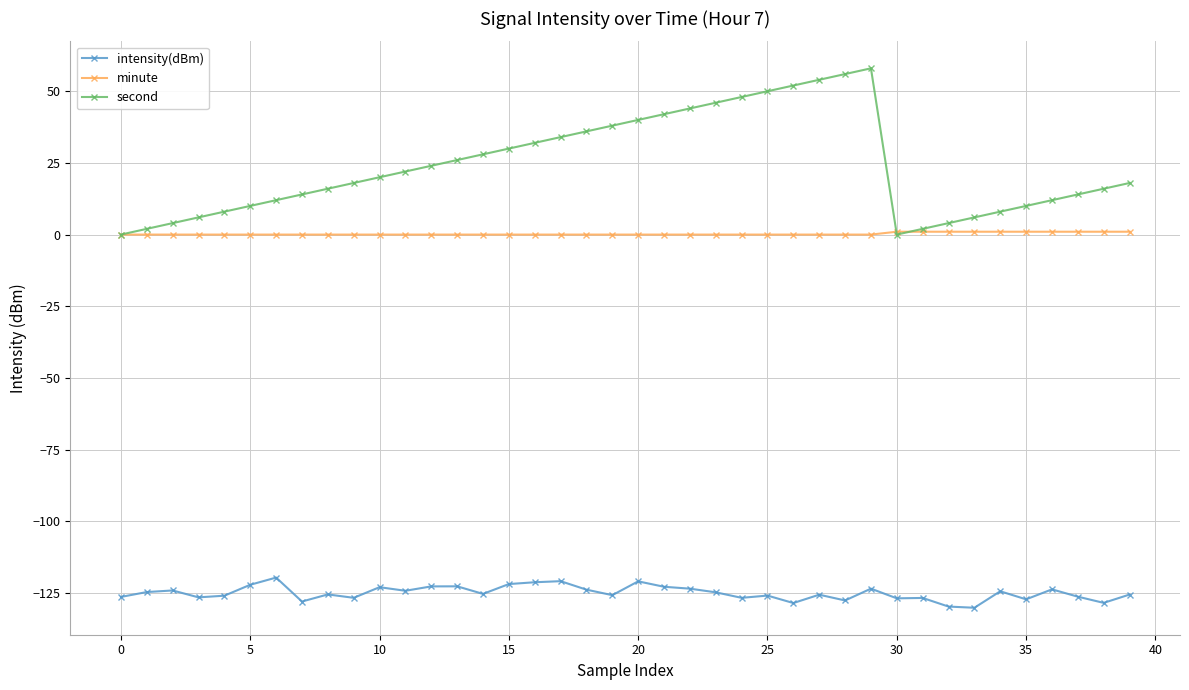

Which series has the widest spread of values?

second